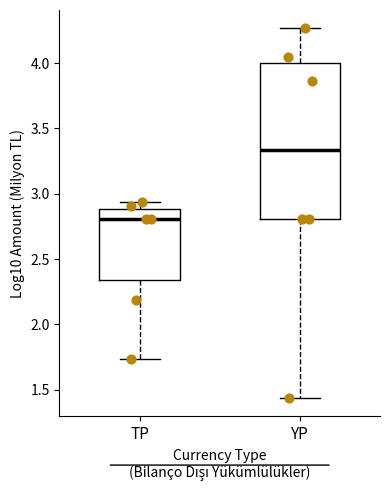

Which box has the highest median line?

YP